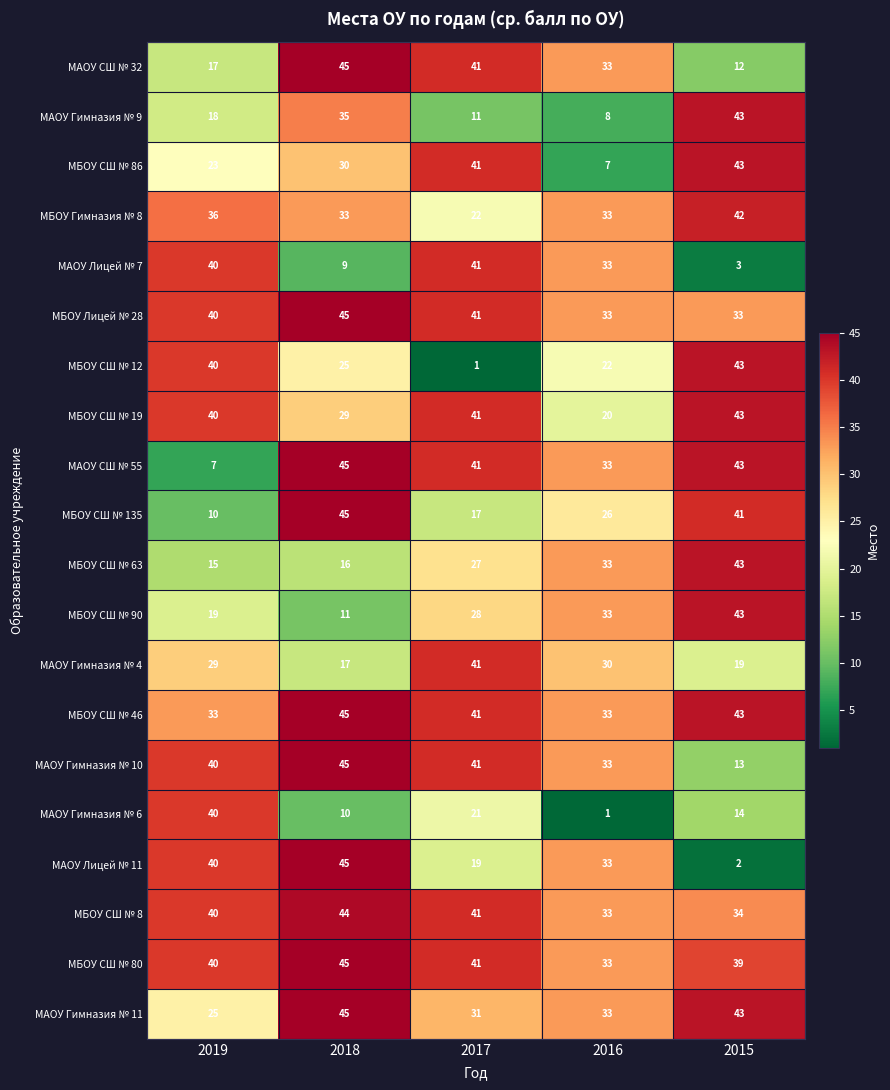

Which series changed the most between 2017 and 2015?

МБОУ СШ № 12